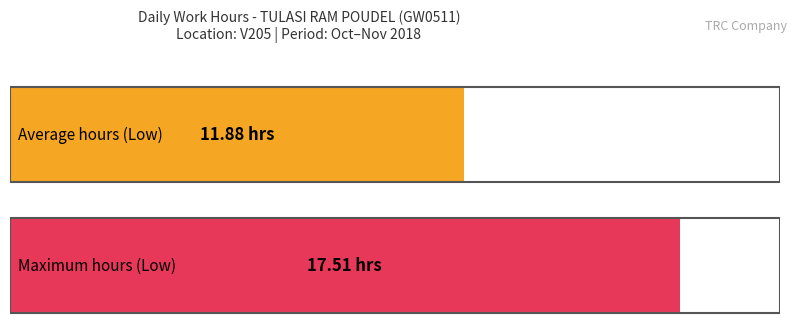

What is the maximum value shown in the chart?

17.5